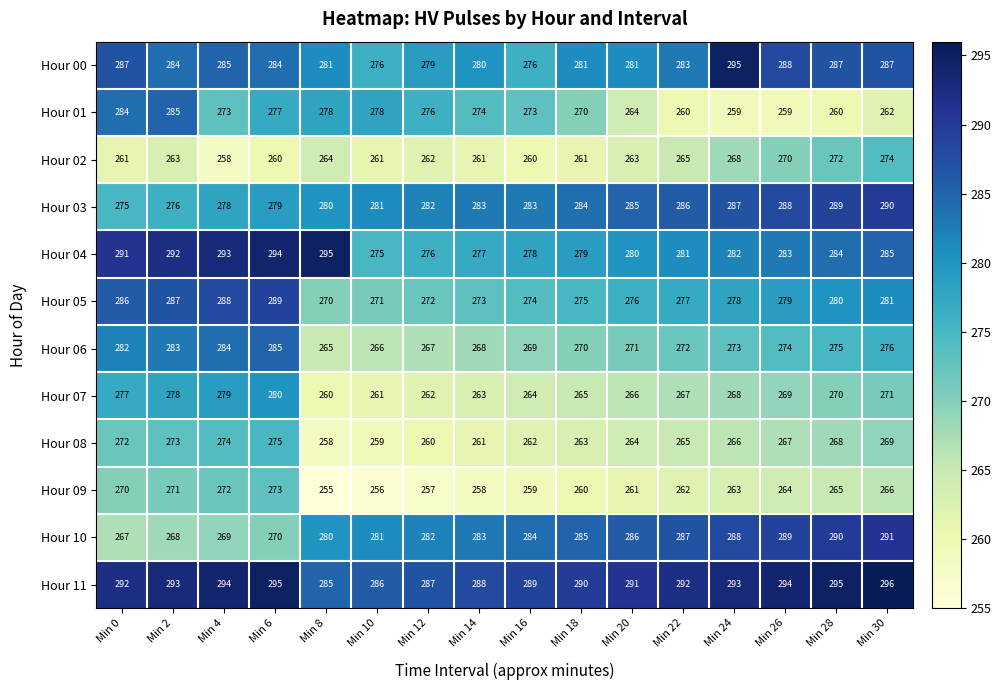

What value does the Hour 01 series have at Min 6, to the nearest 10?

280